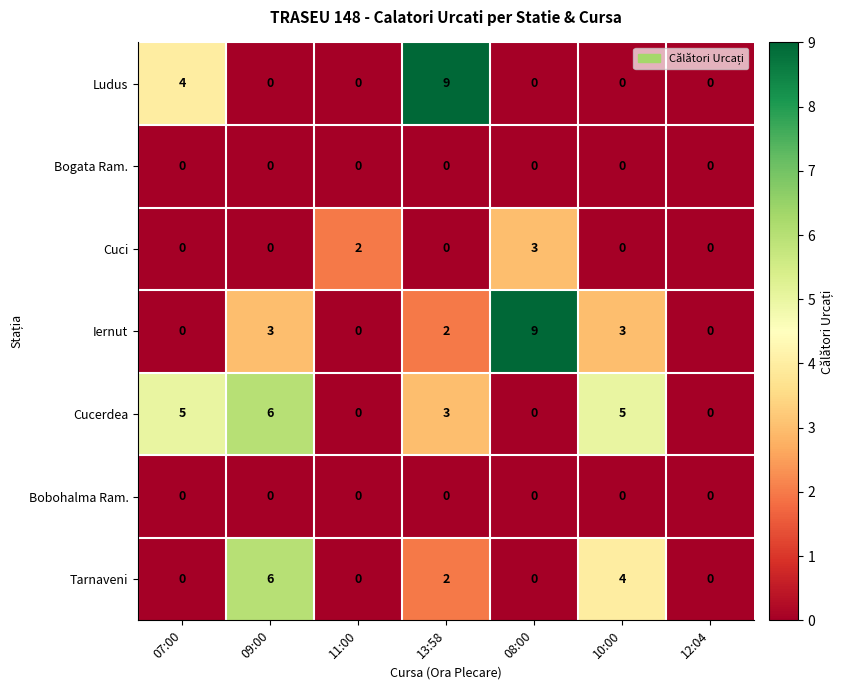

What is the difference between the Iernut values at 09:00 and 08:00?

6